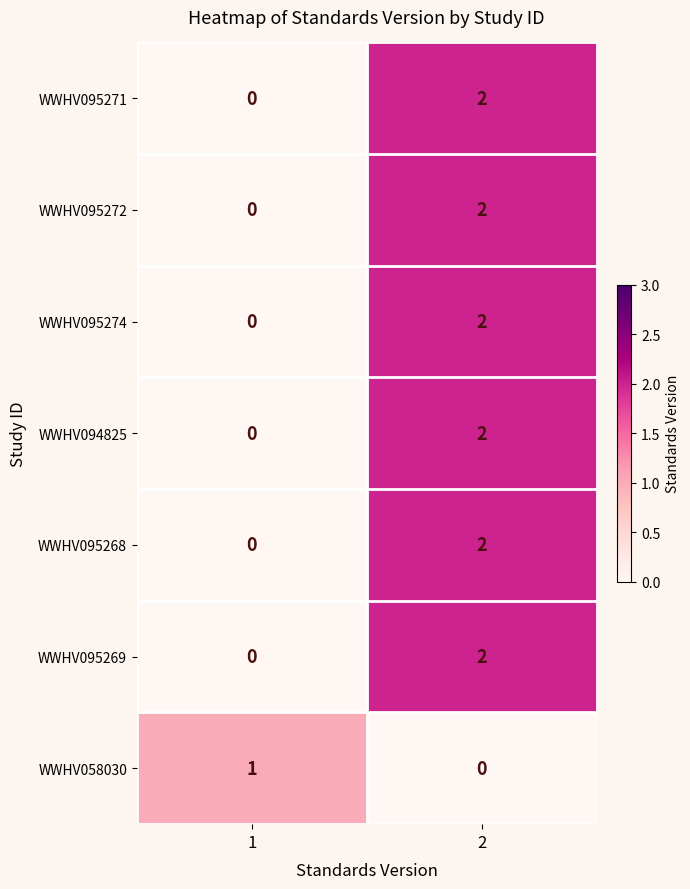

True or false: WWHV095269 has a value of 0 at 1.

True